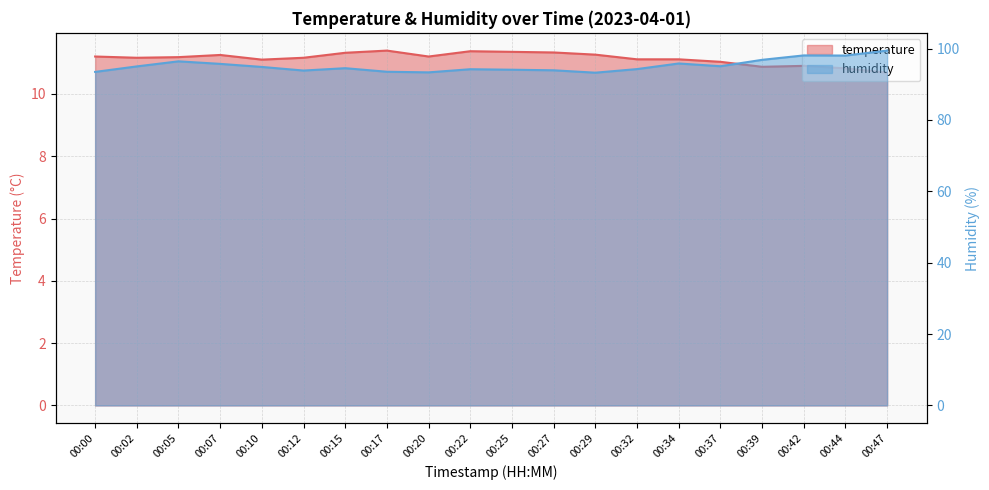

What is the total value across all series at 00:07?

107.0